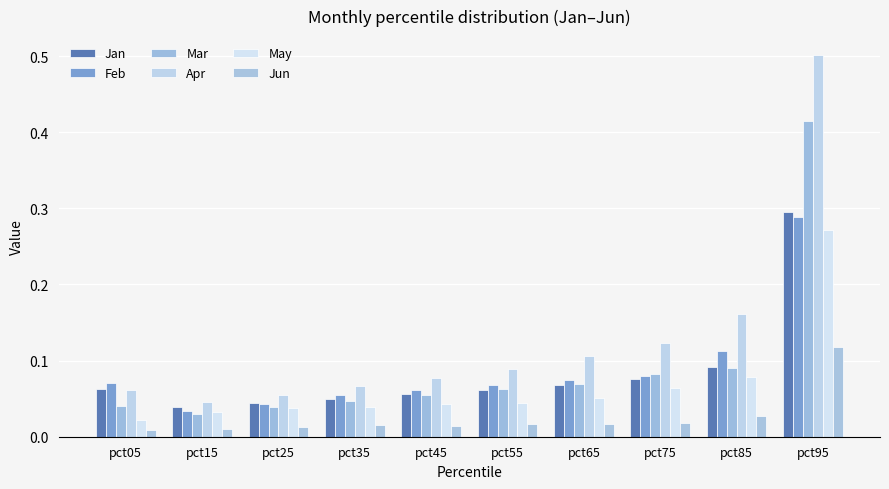

How many Feb values are between 0 and 1?

10